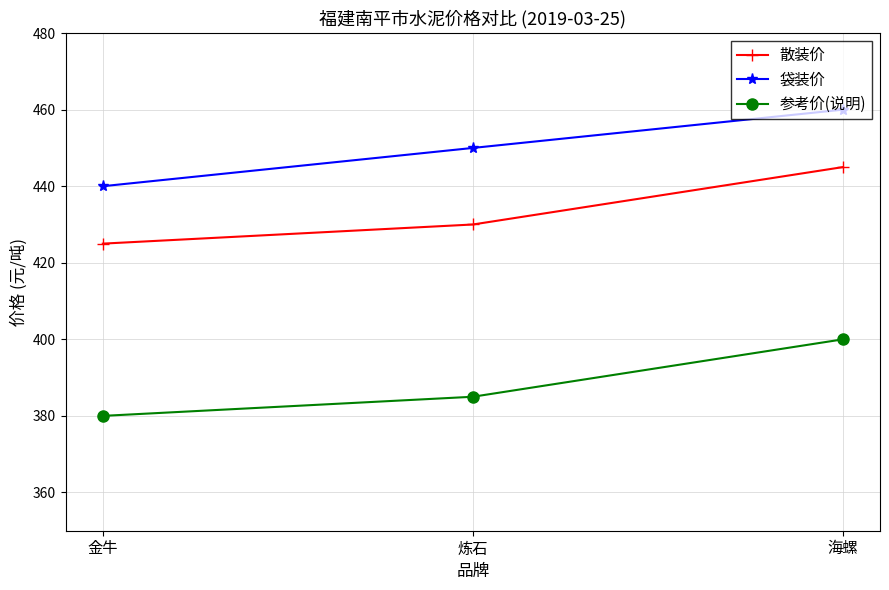

Which series changed the most between 金牛 and 炼石?

袋装价